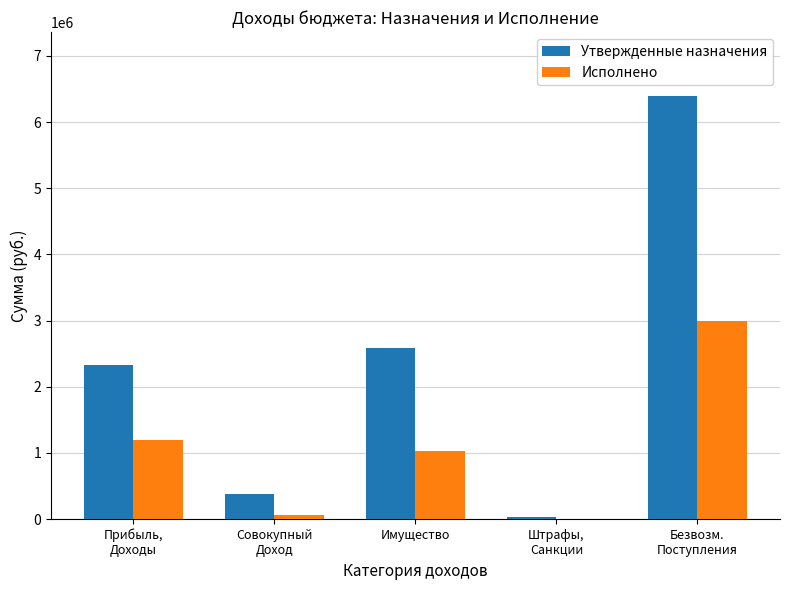

What is the sum of all Утвержденные назначения values?

11712000.0